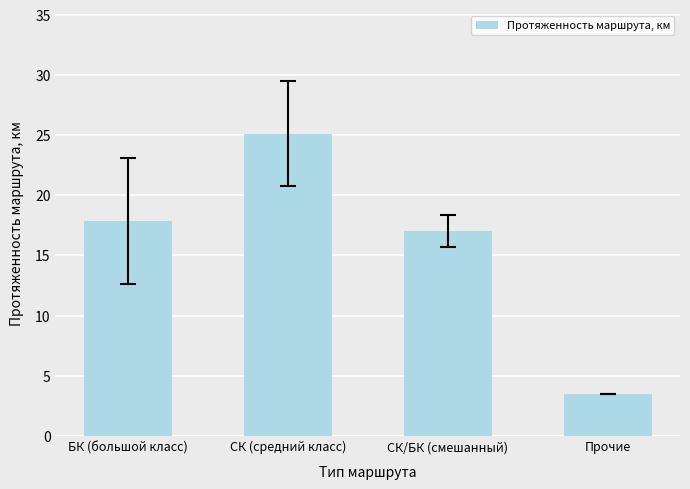

True or false: the data shows 17.0 at СК/БК (смешанный).

True